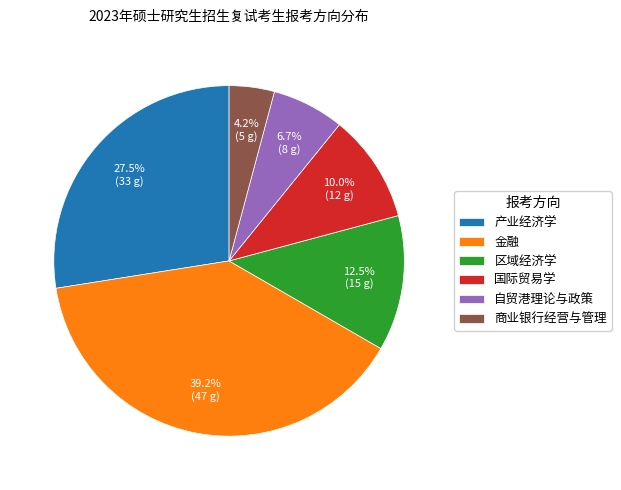

Which category has the biggest portion of the pie?

金融